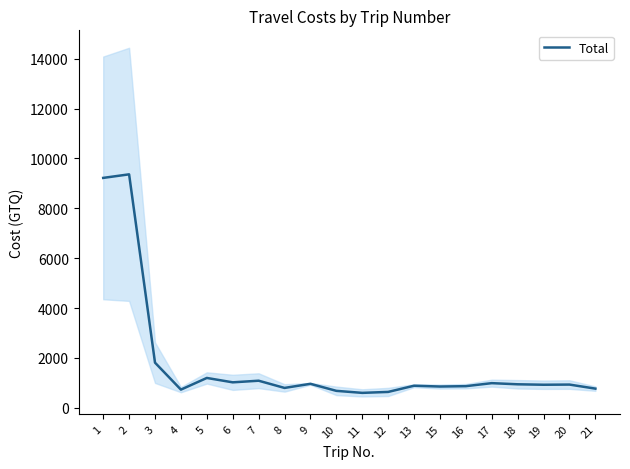

What is the average value?

1761.1